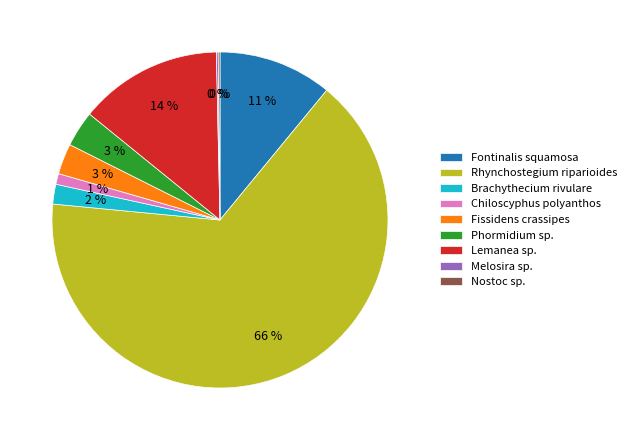

The Phormidium sp. slice represents 18% of the pie. True or false?

False